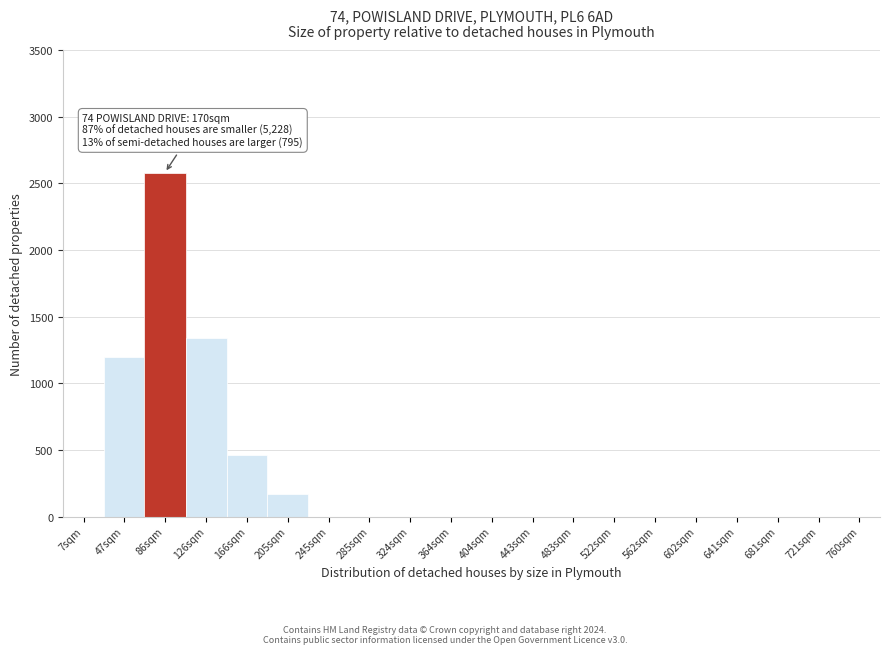

Reading left to right, transcribe all the data shown in this chart.

7sqm=0	47sqm=1200	86sqm=2580	126sqm=1340	166sqm=460	205sqm=170	245sqm=0	285sqm=0	324sqm=0	364sqm=0	404sqm=0	443sqm=0	483sqm=0	522sqm=0	562sqm=0	602sqm=0	641sqm=0	681sqm=0	721sqm=0	760sqm=0